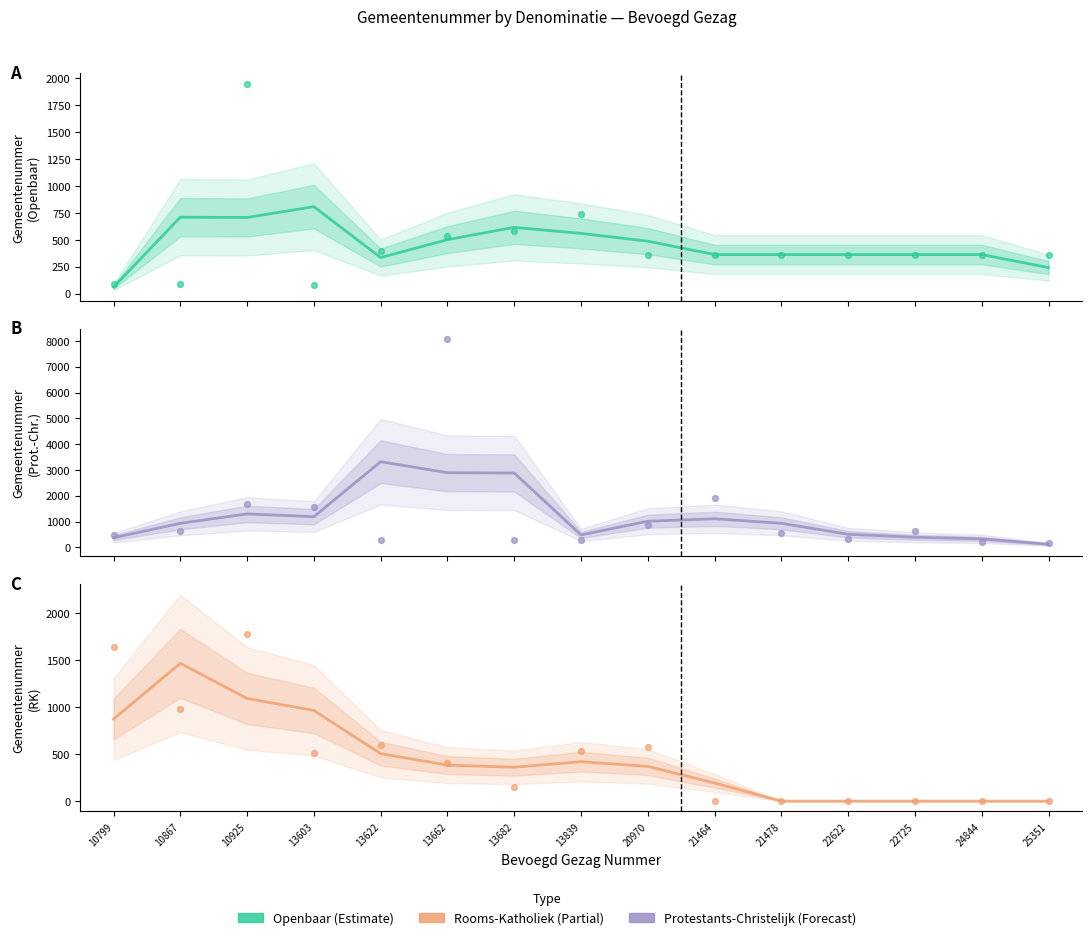

Which series has the widest spread of Y values?

Protestants-Christelijk observed